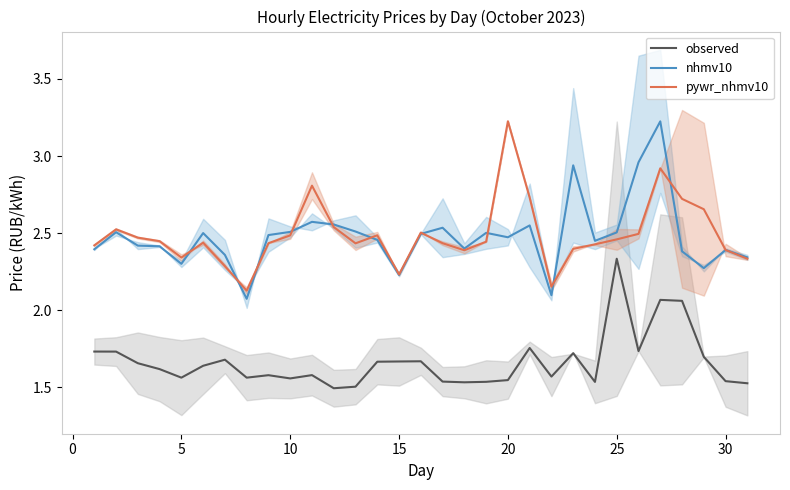

The value of nhmv10 at 5 is 2.3. True or false?

True